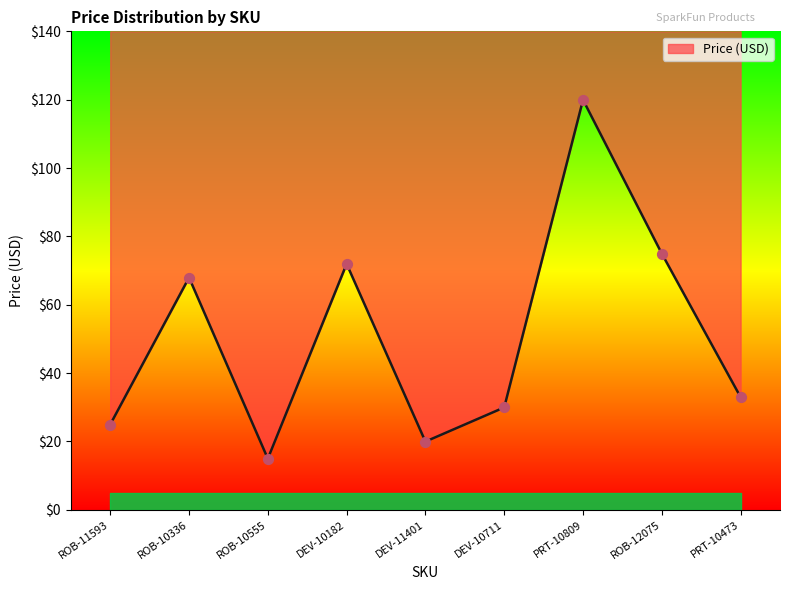

Approximately how many times larger is the value at ROB-11593 compared to DEV-11401?

1.3